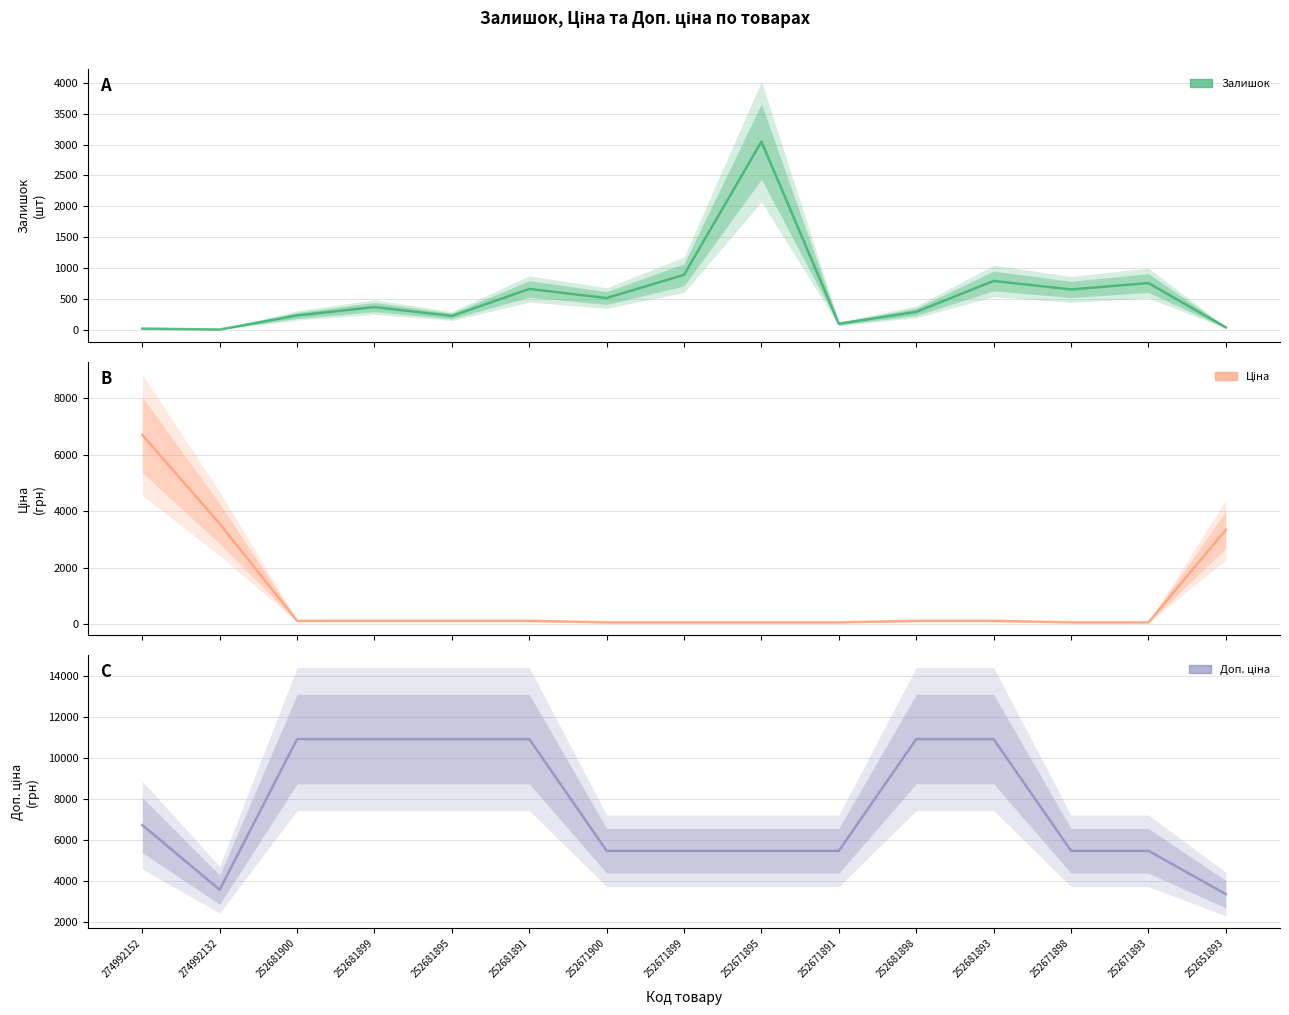

What is the value of the Ціна point at the 8th from the left?

54.5